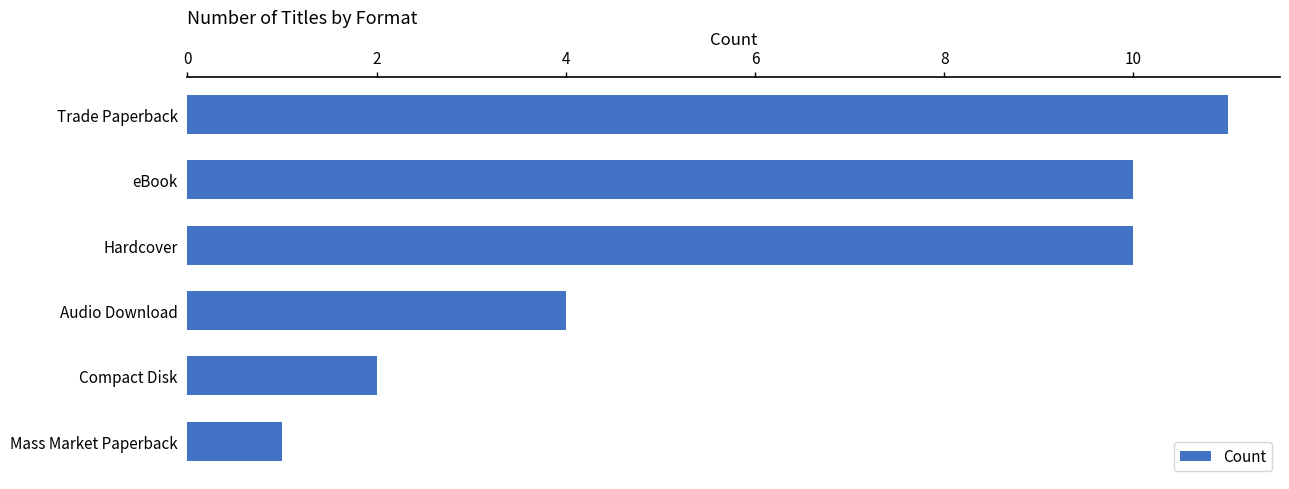

Where is the data nearest to the value 6?

Audio Download